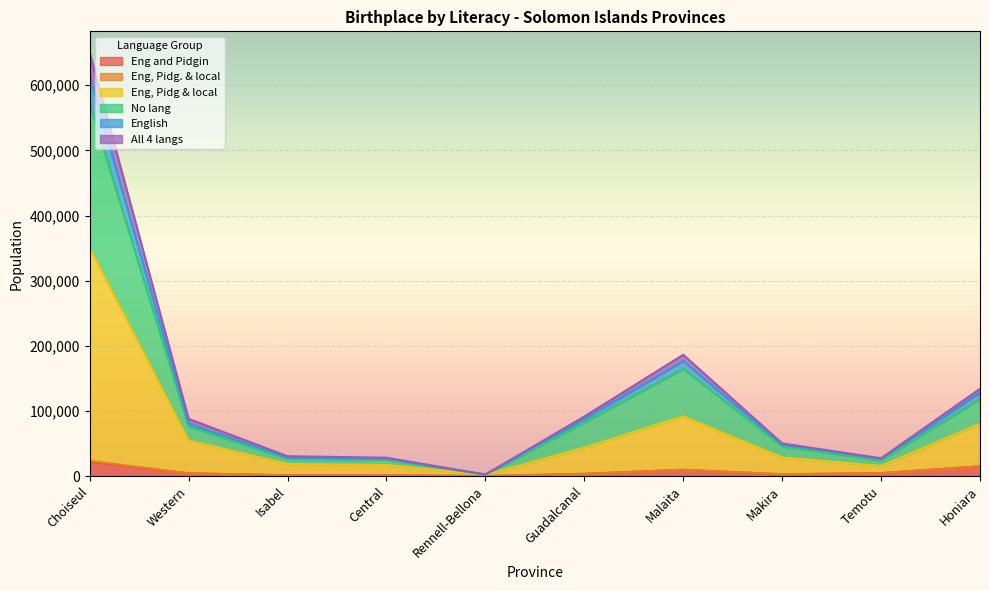

What is the highest value of the Eng and Pidgin series?

22134